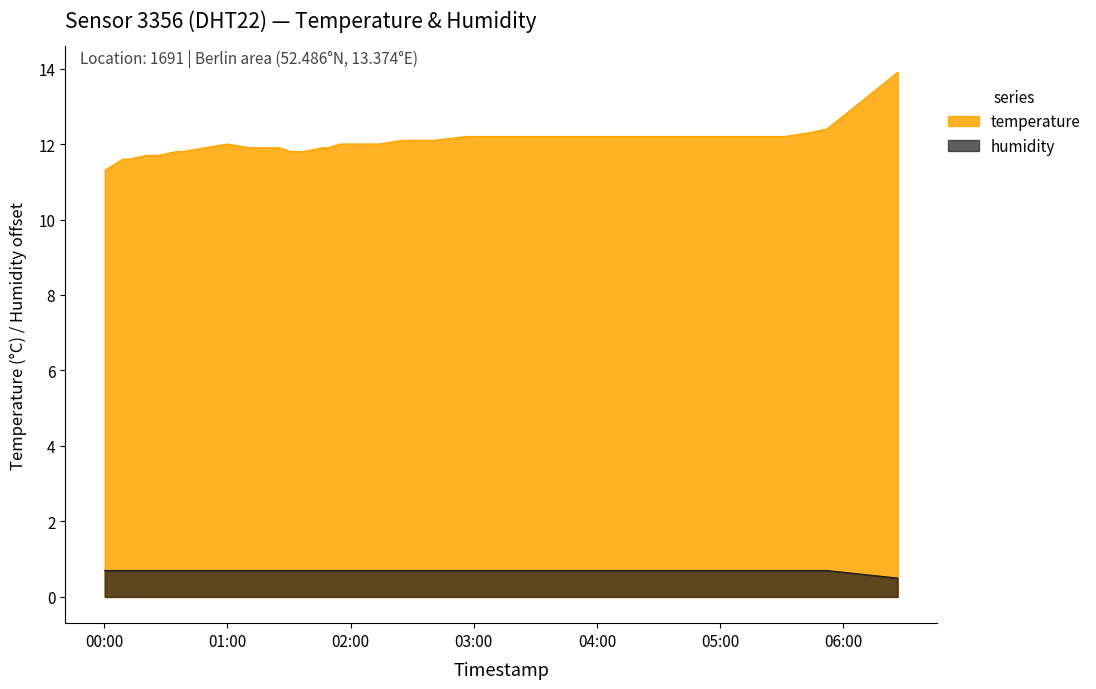

Which series has the widest spread of values?

temperature